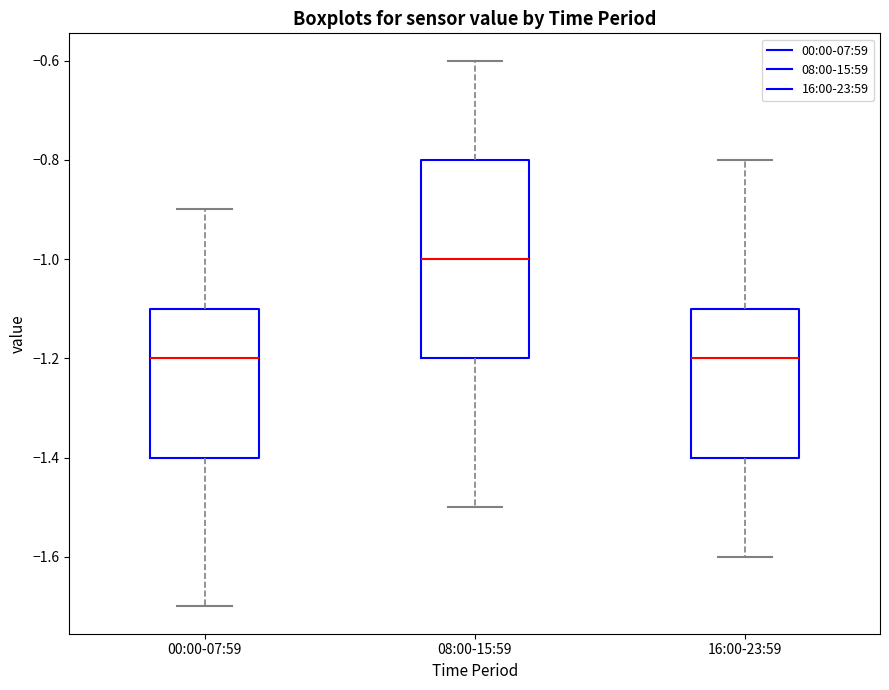

Comparing the boxes themselves (not the whiskers), which one is the tallest?

08:00-15:59